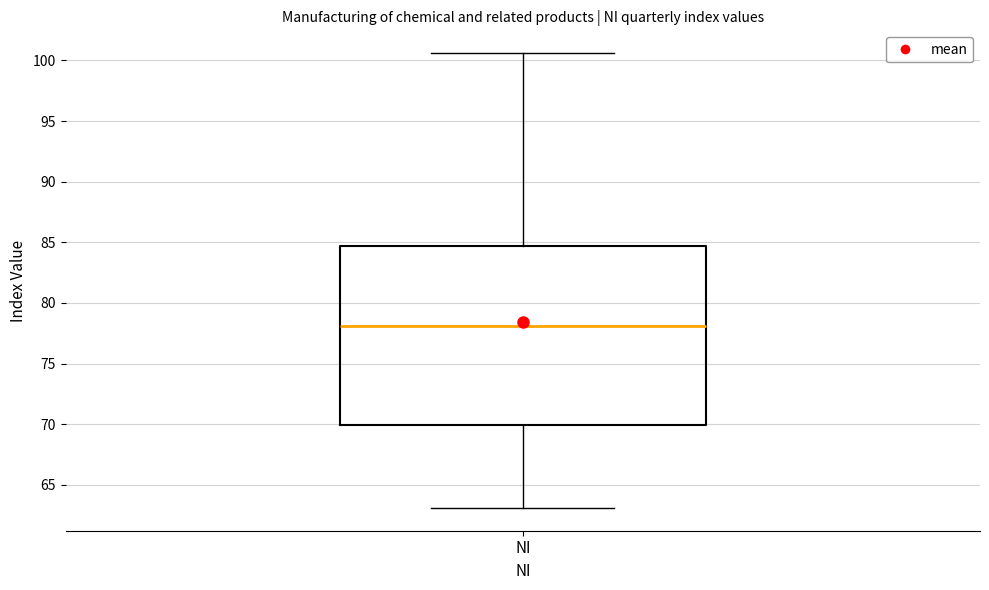

Where does the median line of the box for NI sit on the y-axis? The values are not printed on the chart, so give them approximately, as read against the axis.

78.0